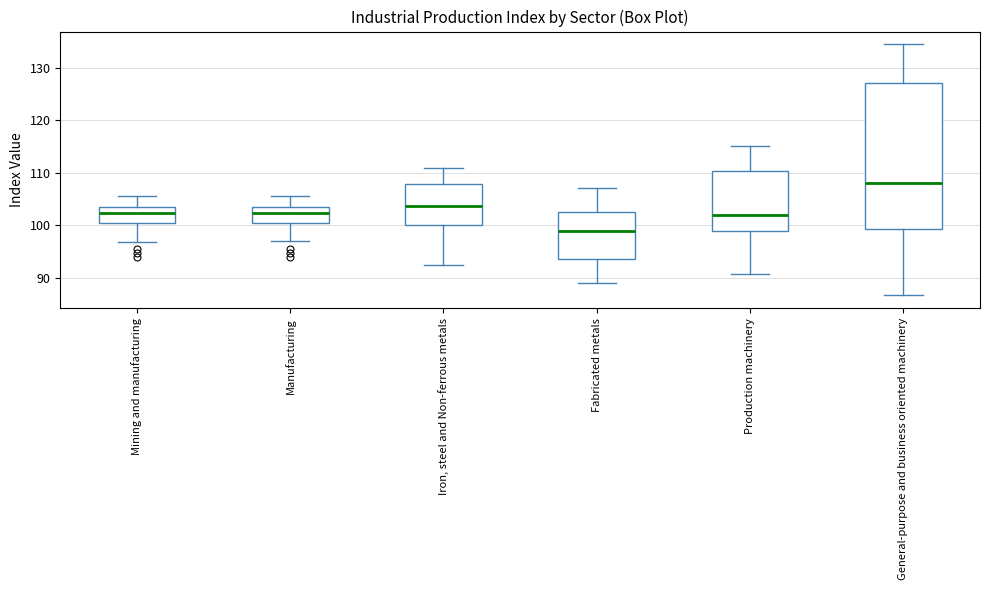

Where is the upper edge of the box for Iron, steel and Non-ferrous metals on the y-axis? The values are not printed on the chart, so give them approximately, as read against the axis.

108